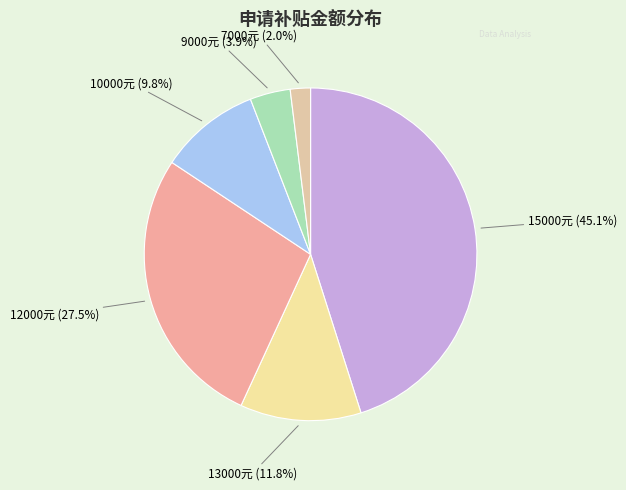

What is the ratio of the value at 10000元 (9.8%) to the value at 12000元 (27.5%)?

0.4